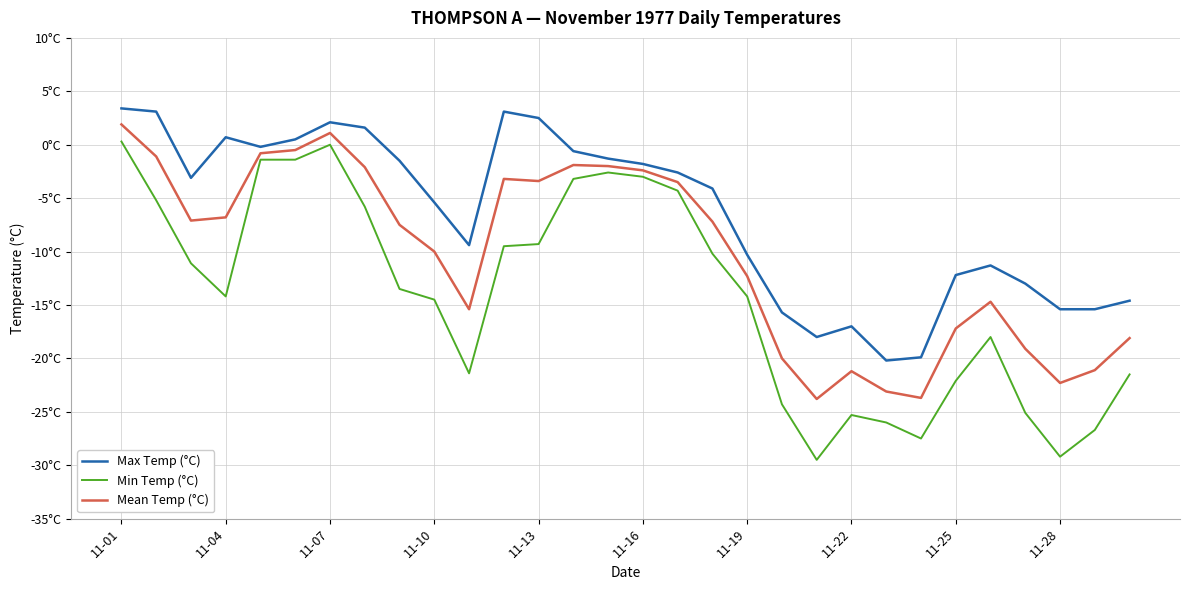

Is this an area chart (filled region under the line)?

No